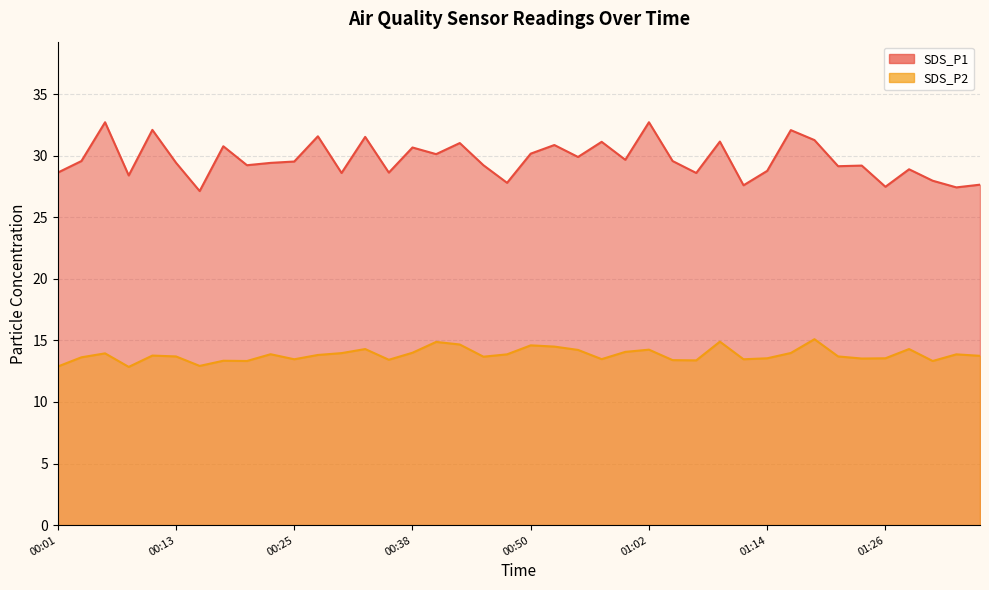

Reading right to left, what are all the values shown in this chart?

SDS_P1: 27.6	27.4	28.0	28.9	27.5	29.2	29.1	31.3	32.1	28.8	27.6	31.1	28.6	29.6	32.7	29.7	31.1	29.9	30.9	30.2	27.8	29.2	31.0	30.1	30.7	28.6	31.5	28.6	31.6	29.5	29.4	29.2	30.8	27.1	29.4	32.1	28.4	32.7	29.6	28.6
SDS_P2: 13.8	13.9	13.3	14.3	13.6	13.5	13.7	15.1	14.0	13.6	13.5	14.9	13.4	13.4	14.2	14.1	13.5	14.2	14.5	14.6	13.9	13.7	14.7	14.9	14.0	13.4	14.3	14.0	13.8	13.5	13.9	13.3	13.3	12.9	13.7	13.8	12.8	13.9	13.6	12.9